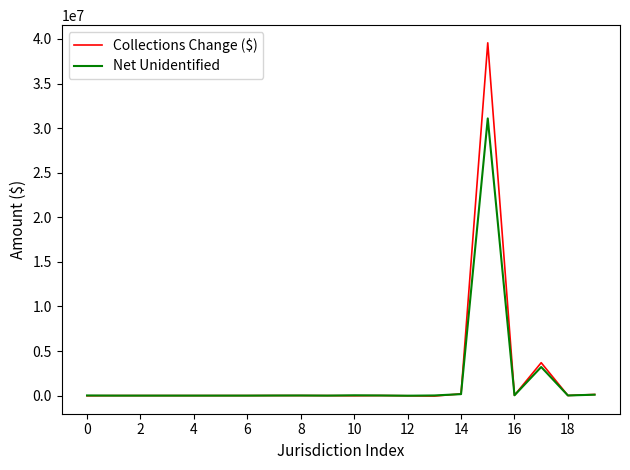

Which series has the widest spread of values?

Collections Change ($)